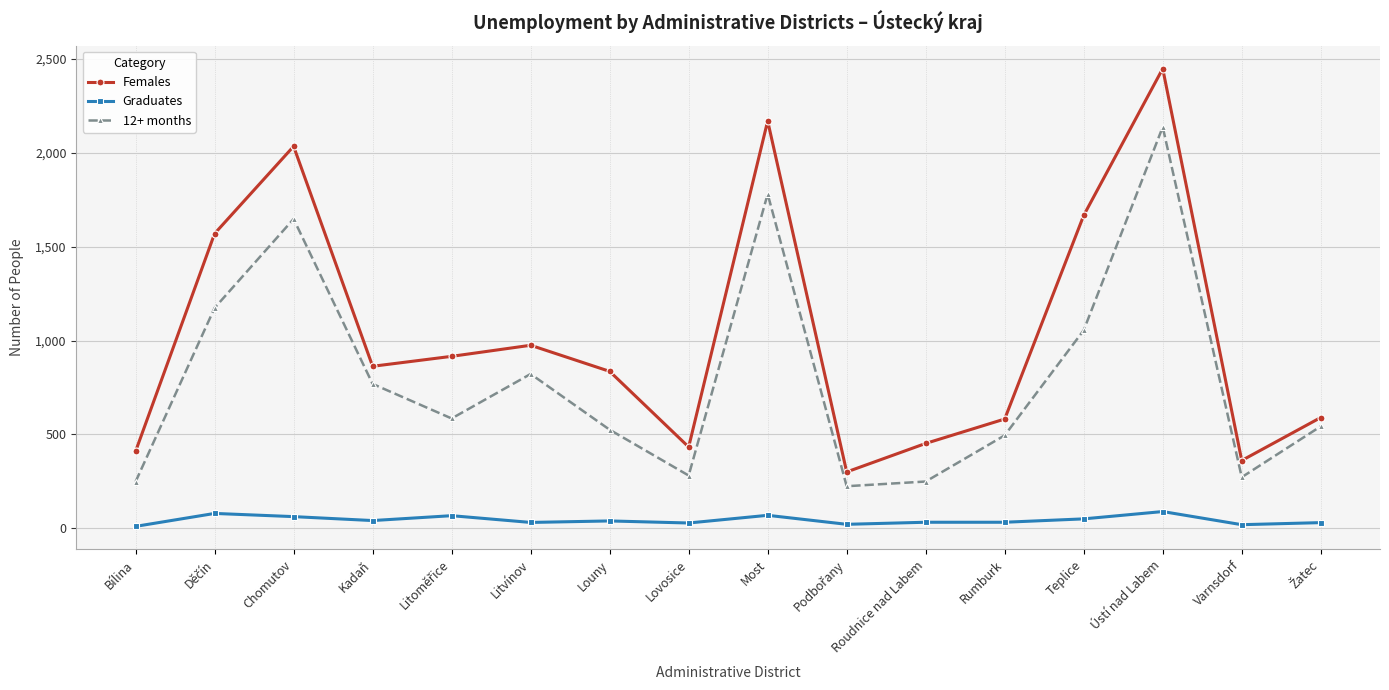

Which series has the largest range (max minus min)?

Females